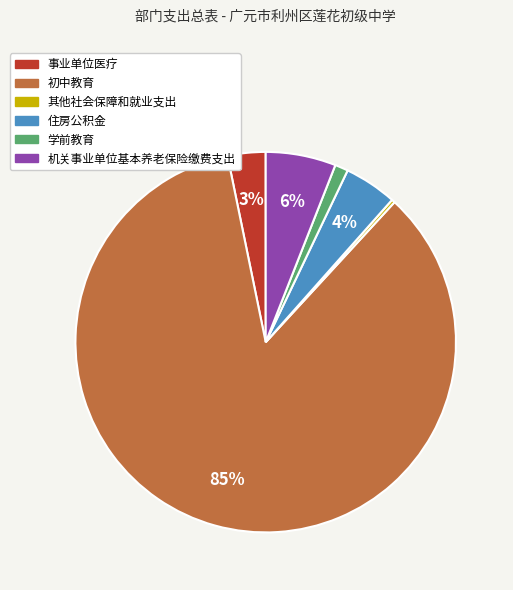

The 学前教育 slice represents 14% of the pie. True or false?

False